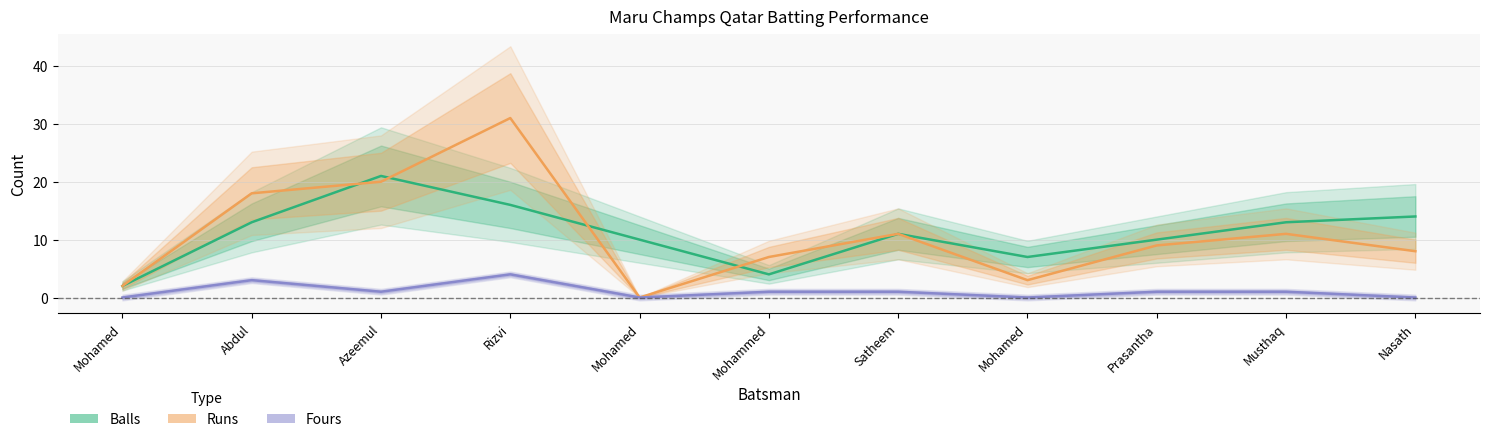

Is the value of Runs at Mohamed greater than the value of Balls at Nasath?

No